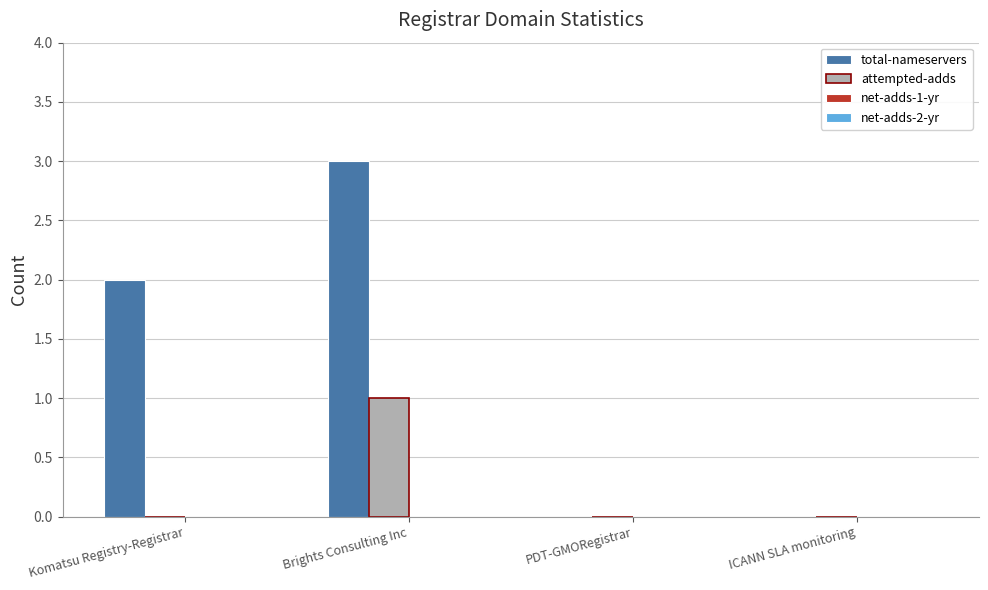

Which series has the widest spread of values?

total-nameservers